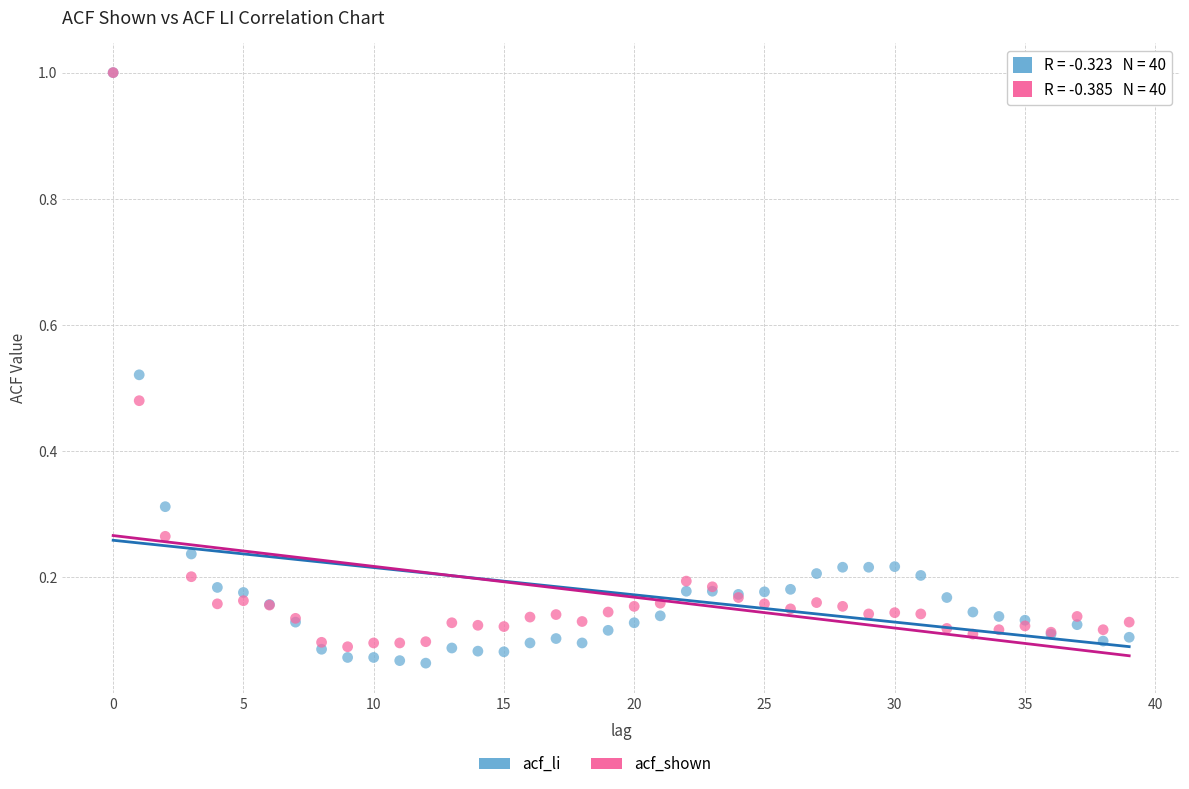

Which series contains the lowest Y value?

acf_li